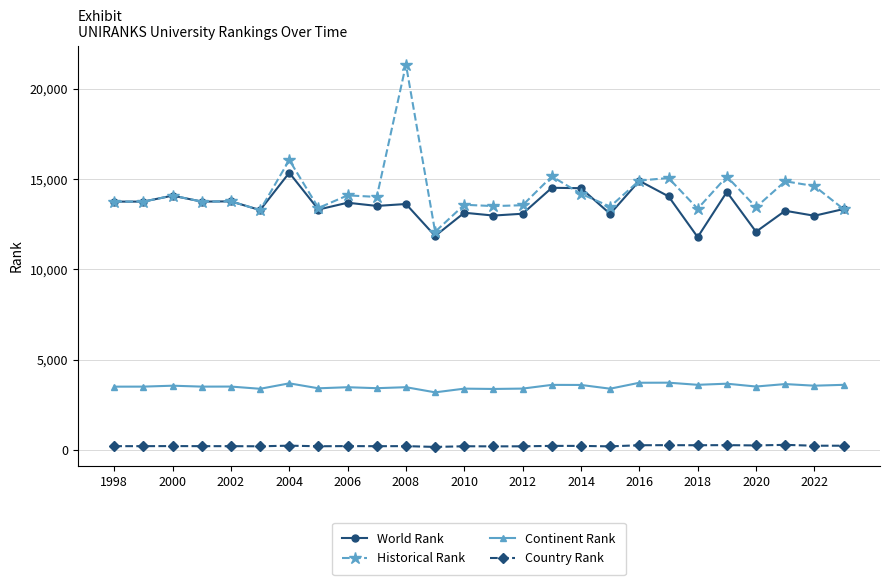

Which series has the largest range (max minus min)?

Historical Rank